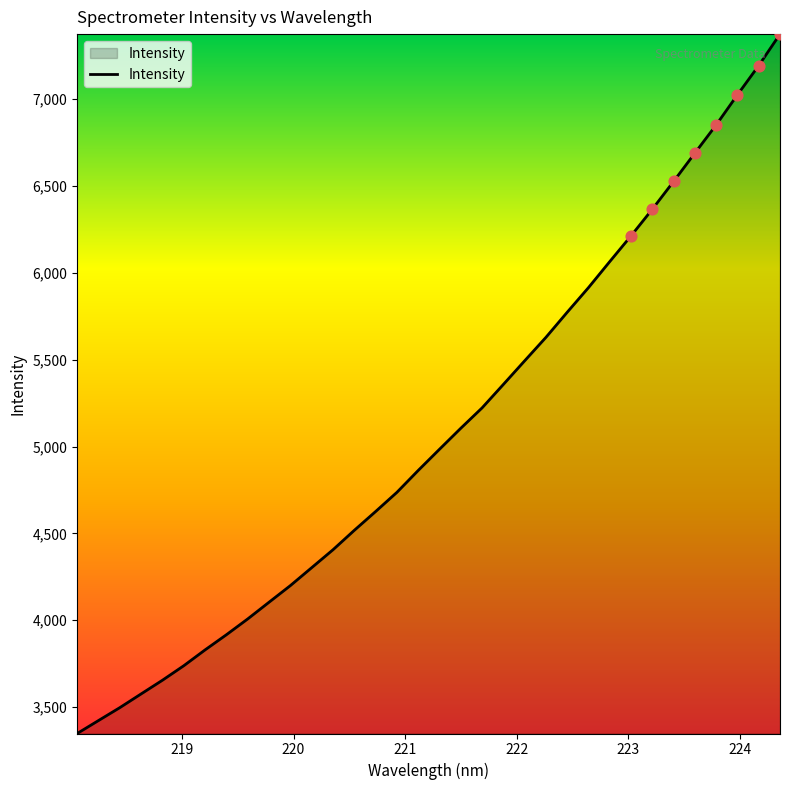

What is the difference between the maximum and minimum values?

4027.7